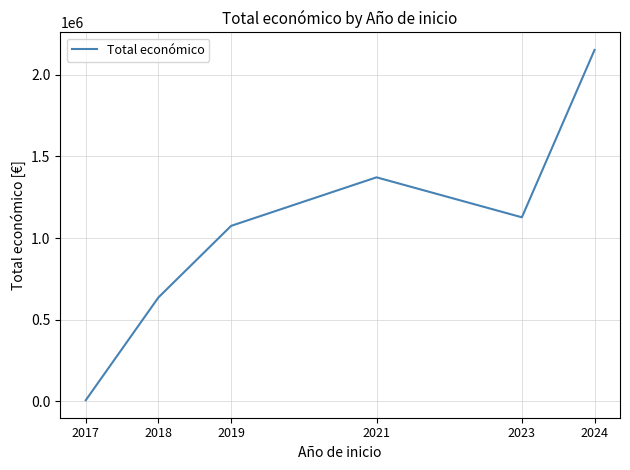

How many series are shown in this chart?

1